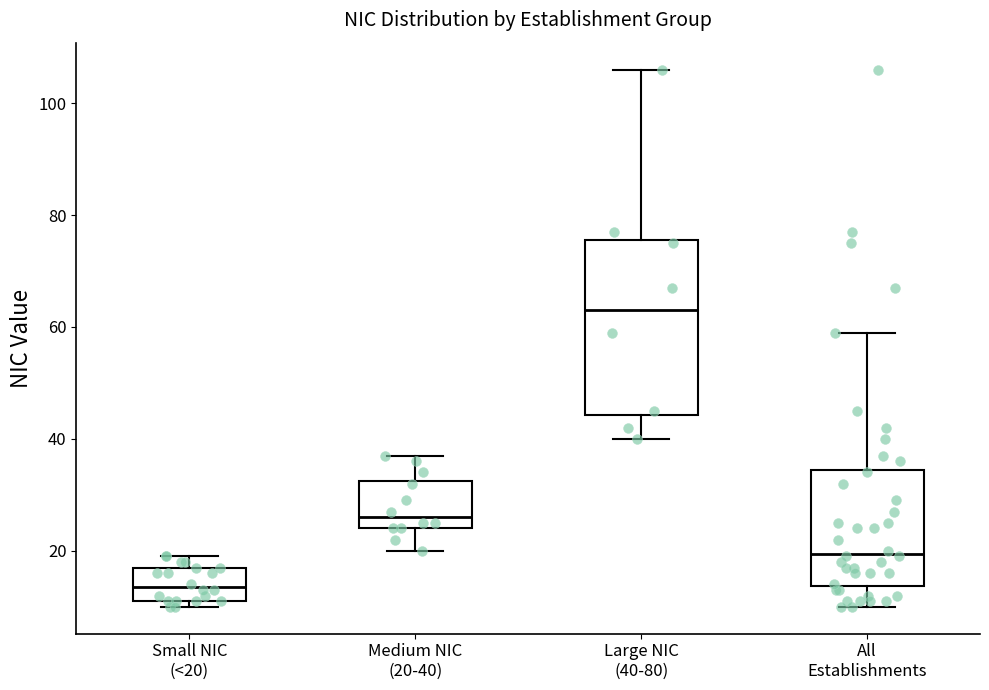

Where is the lower edge of the box for All Establishments on the y-axis? The values are not printed on the chart, so give them approximately, as read against the axis.

14